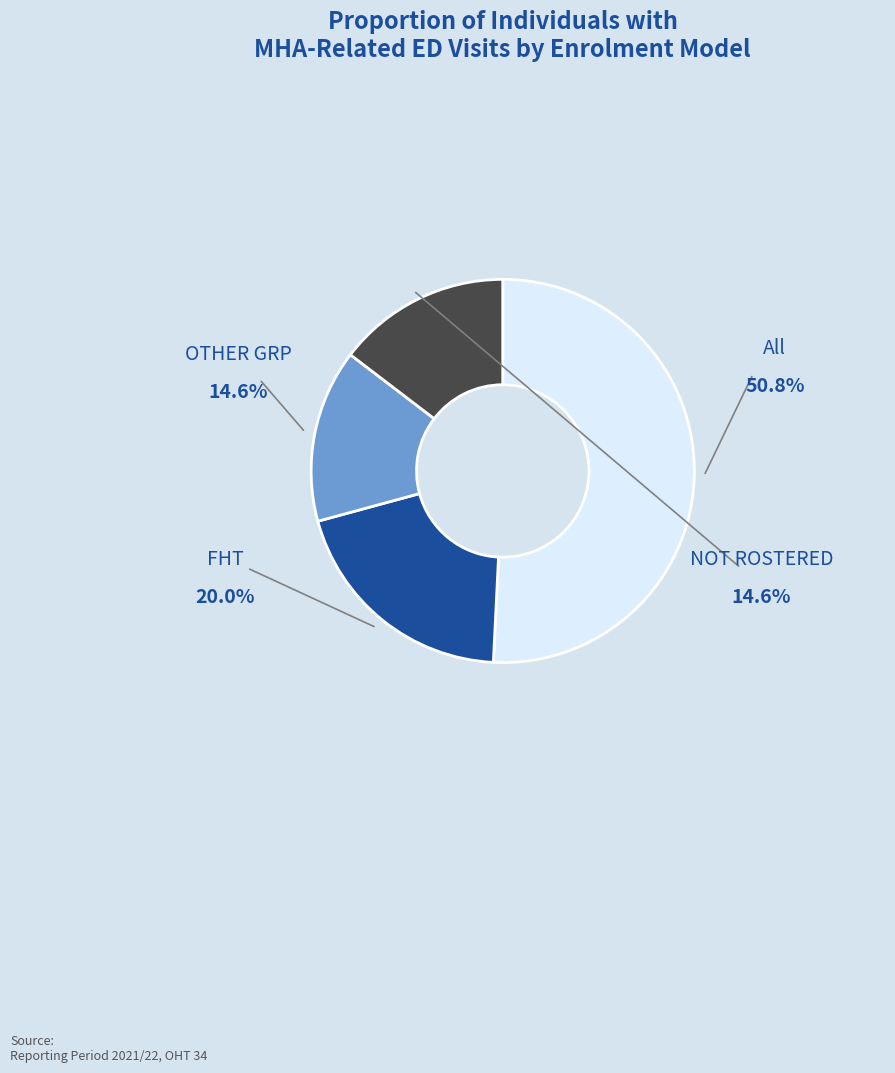

Is it true that NOT ROSTERED is 15% of the pie?

True